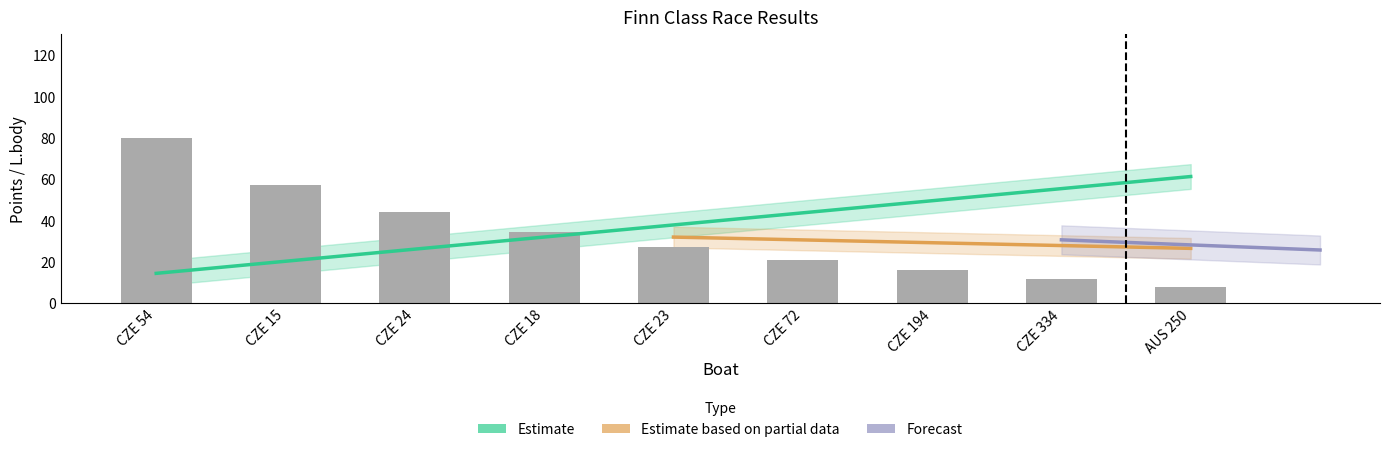

At how many categories does at least one series exceed 18?

9